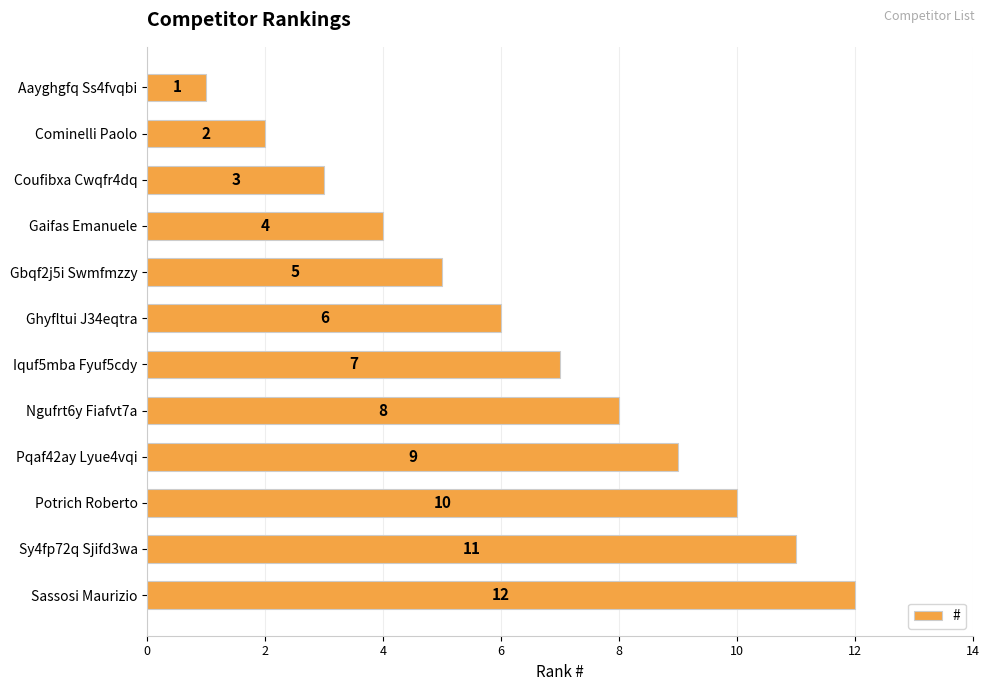

True or false: the data shows 5 at Gaifas Emanuele.

False